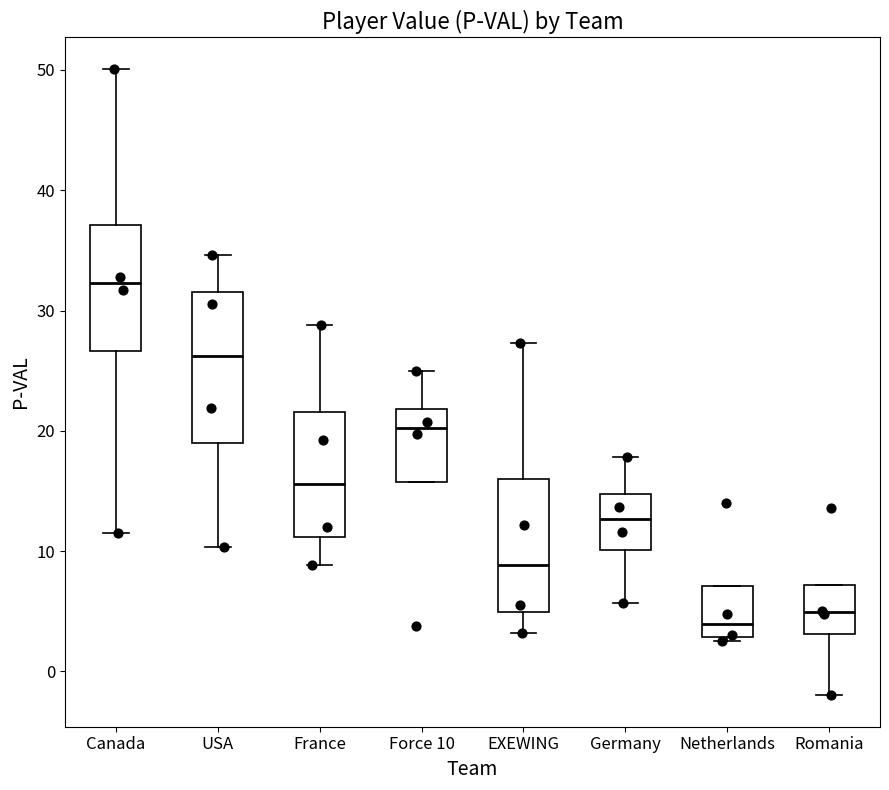

Which box's median line is the lowest?

Netherlands